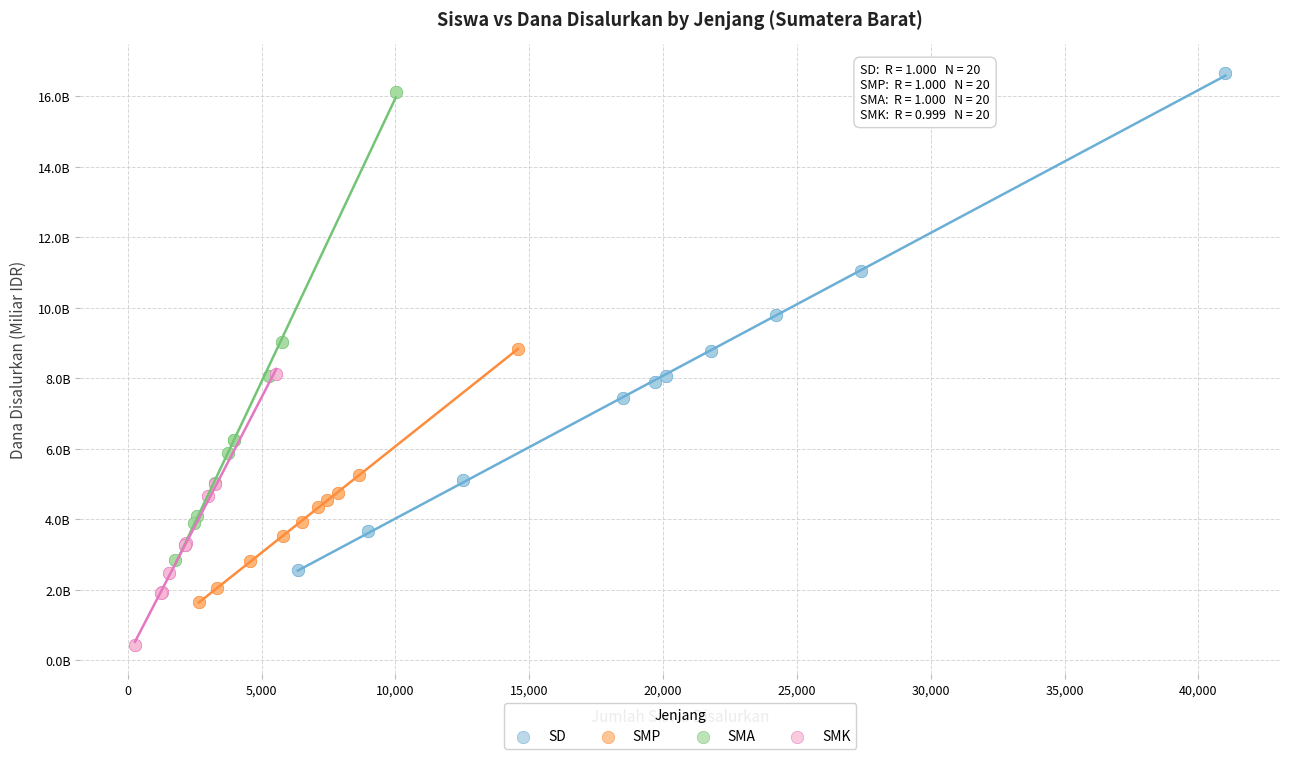

Which series reaches the maximum Y coordinate?

SD